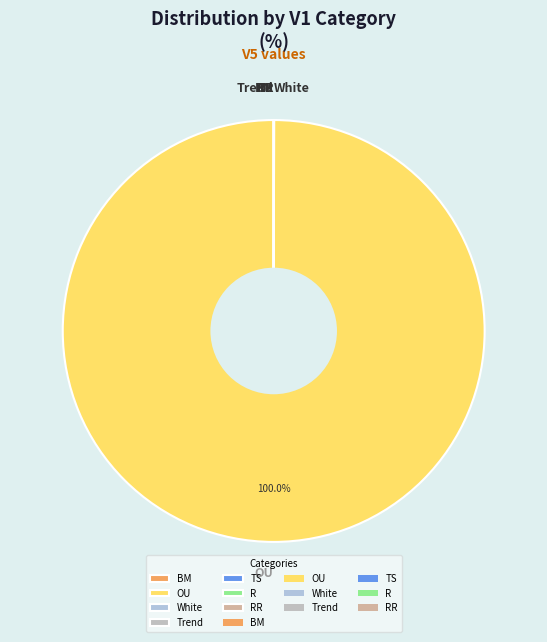

Which slice is the largest?

OU